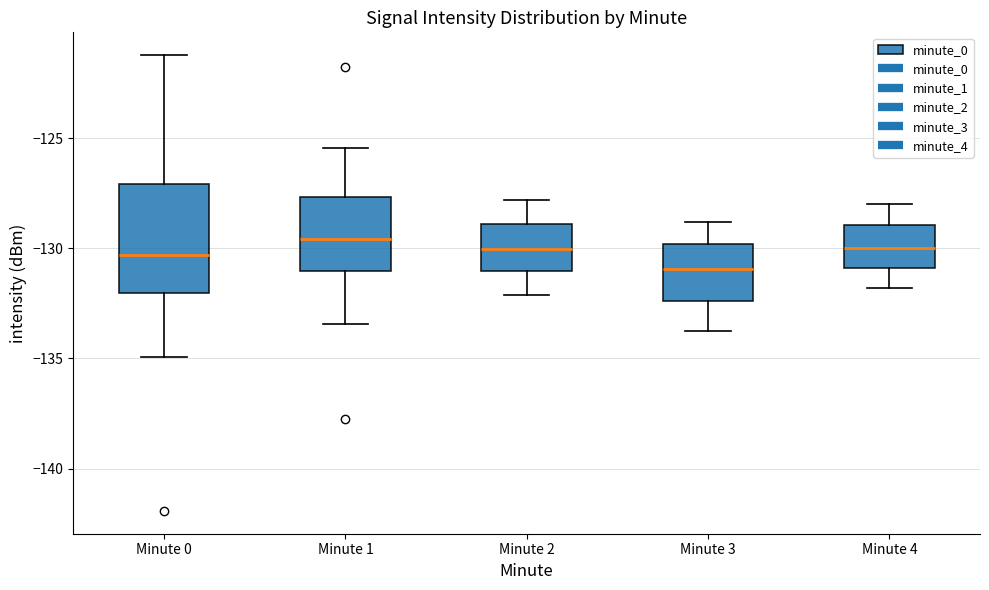

Reading left to right, read every box against the y-axis: the position of its median line, the range the box covers, and the ends of its whiskers. The values are not printed on the chart, so give them approximately, as read against the axis.

Minute 0: median -130.5, box -132.0 to -127.0, whiskers -135.0 to -121.0
Minute 1: median -129.5, box -131.0 to -127.5, whiskers -133.5 to -125.5
Minute 2: median -130.0, box -131.0 to -129.0, whiskers -132.0 to -128.0
Minute 3: median -131.0, box -132.5 to -130.0, whiskers -133.5 to -129.0
Minute 4: median -130.0, box -131.0 to -129.0, whiskers -132.0 to -128.0